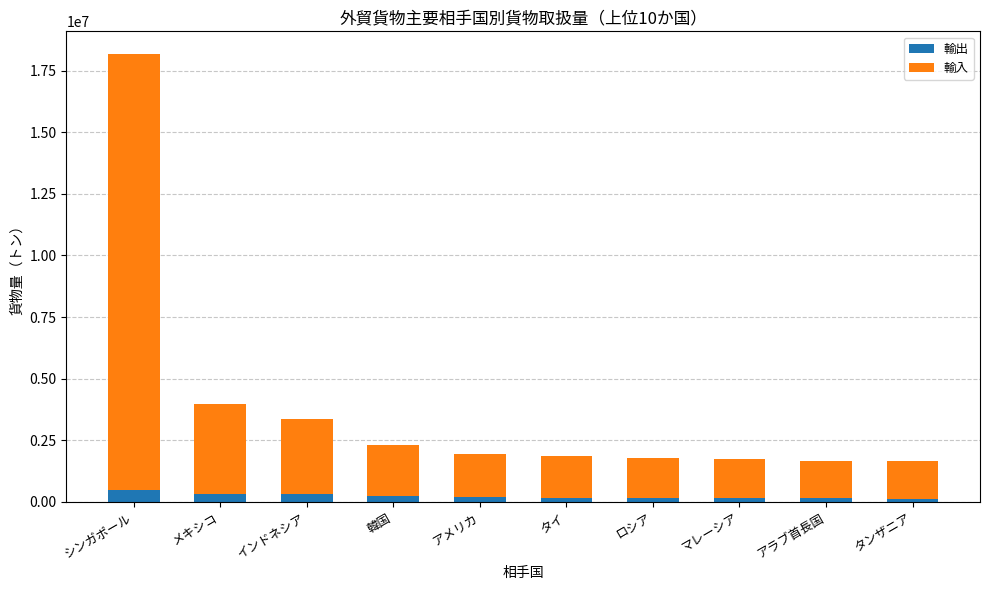

What is the sum of all 輸出 values?

2309845